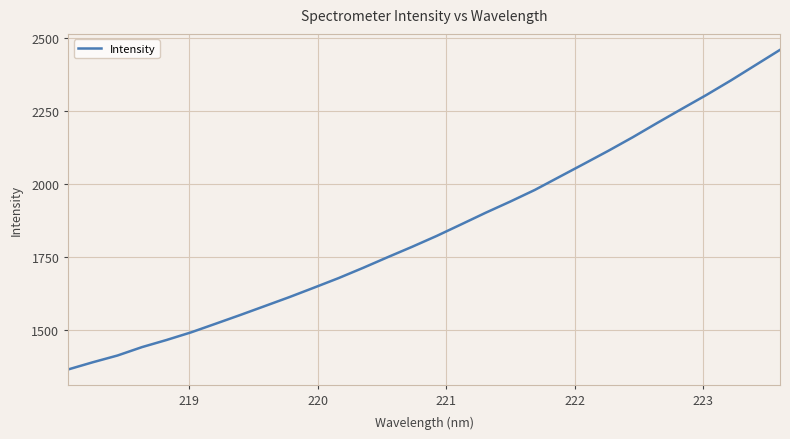

What is the minimum value shown in the chart?

1363.4